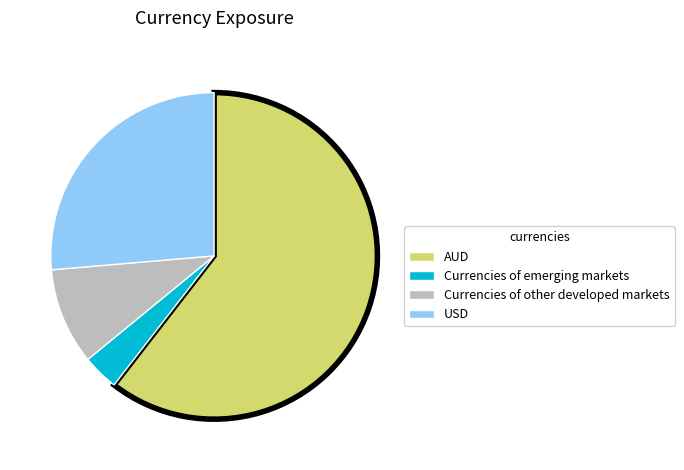

Which slice represents more than half of the pie?

AUD